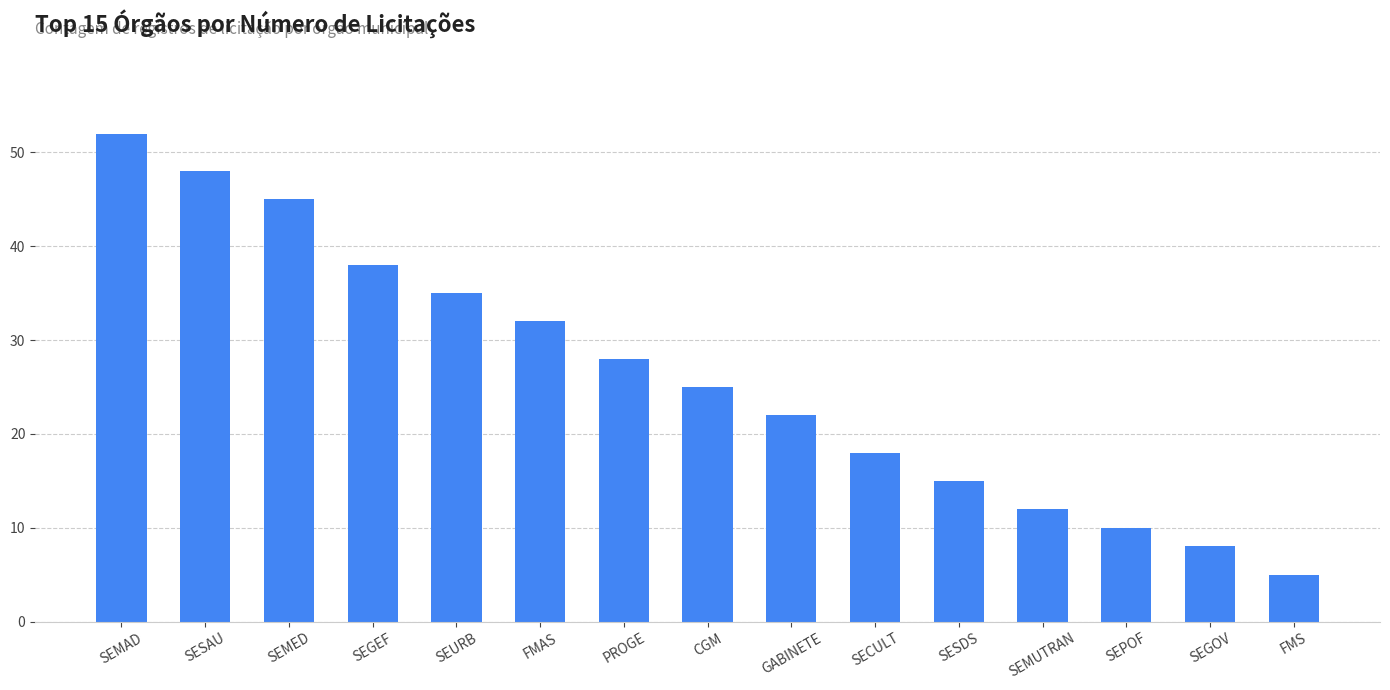

At which label is the value closest to 28?

PROGE